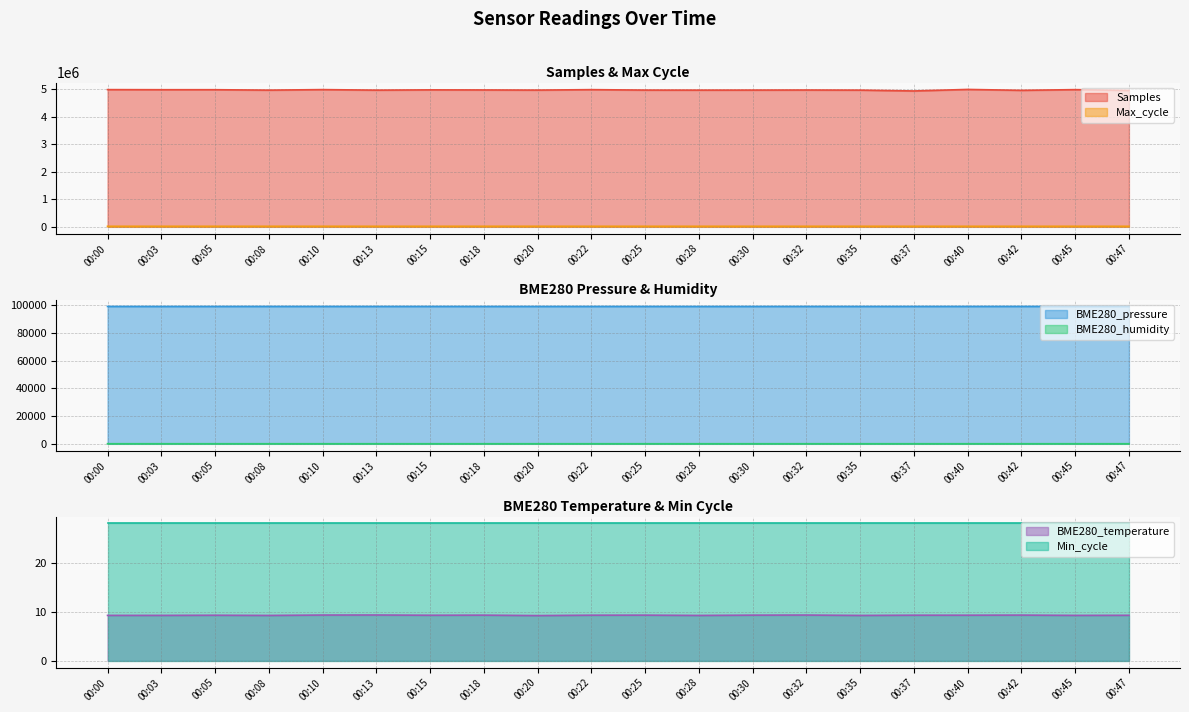

Which series has the widest spread of values?

Samples